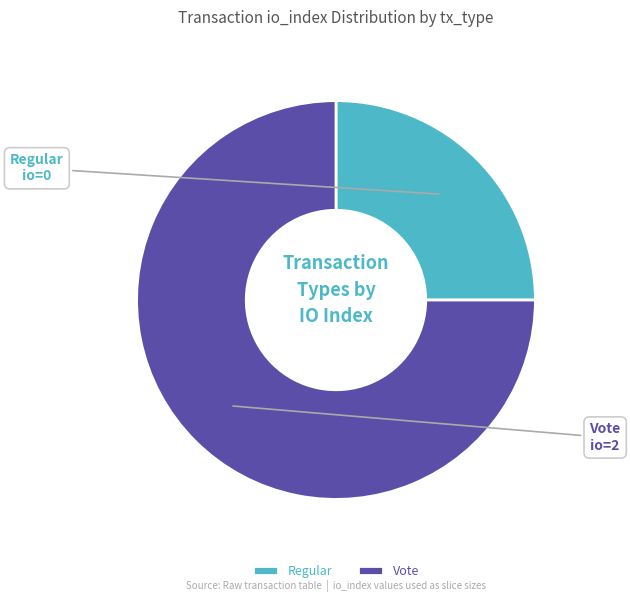

Is there a majority slice in this chart?

Yes